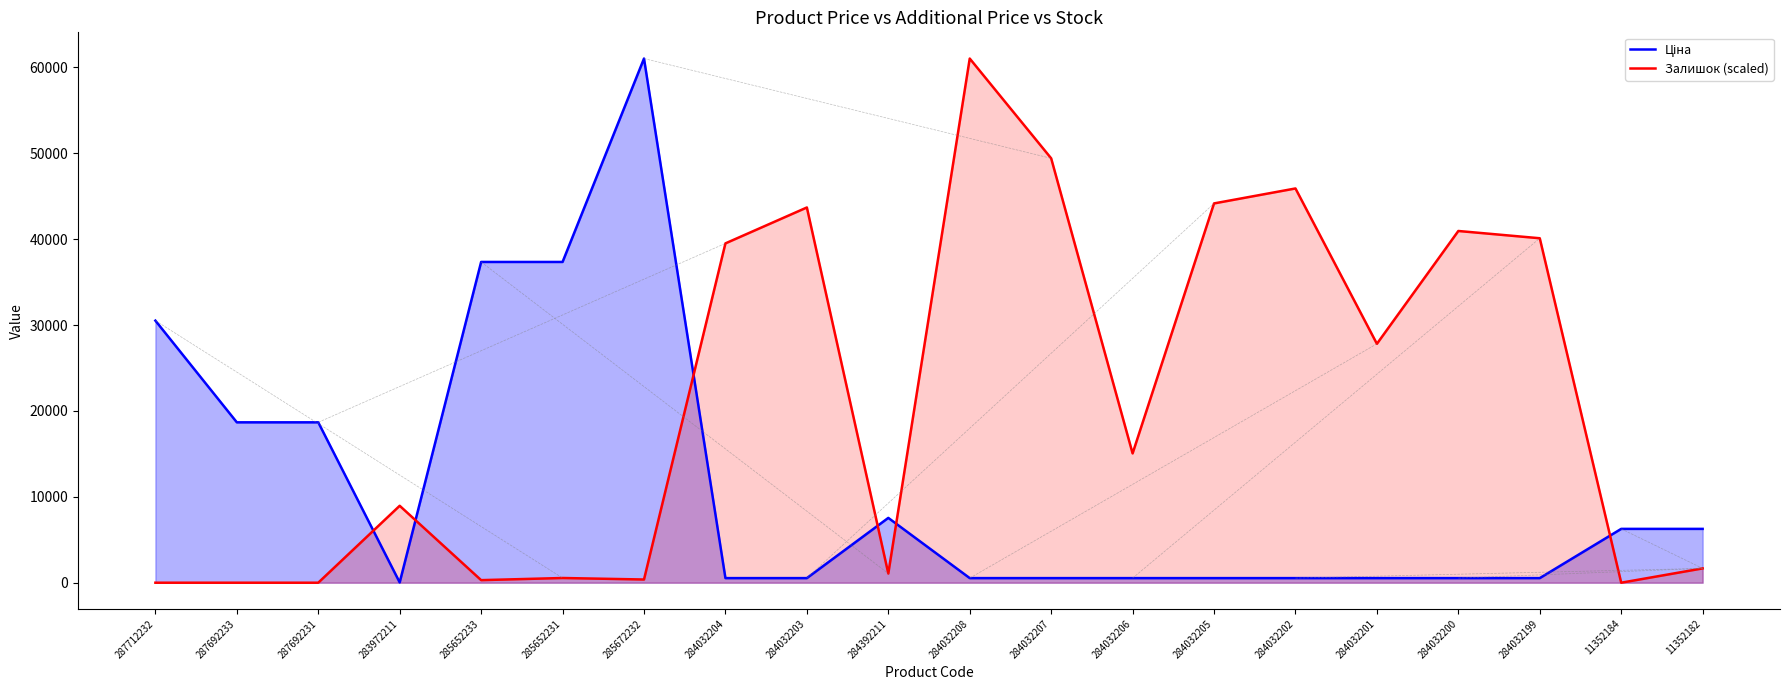

Where is Ціна nearest to the value 30528?

287712232